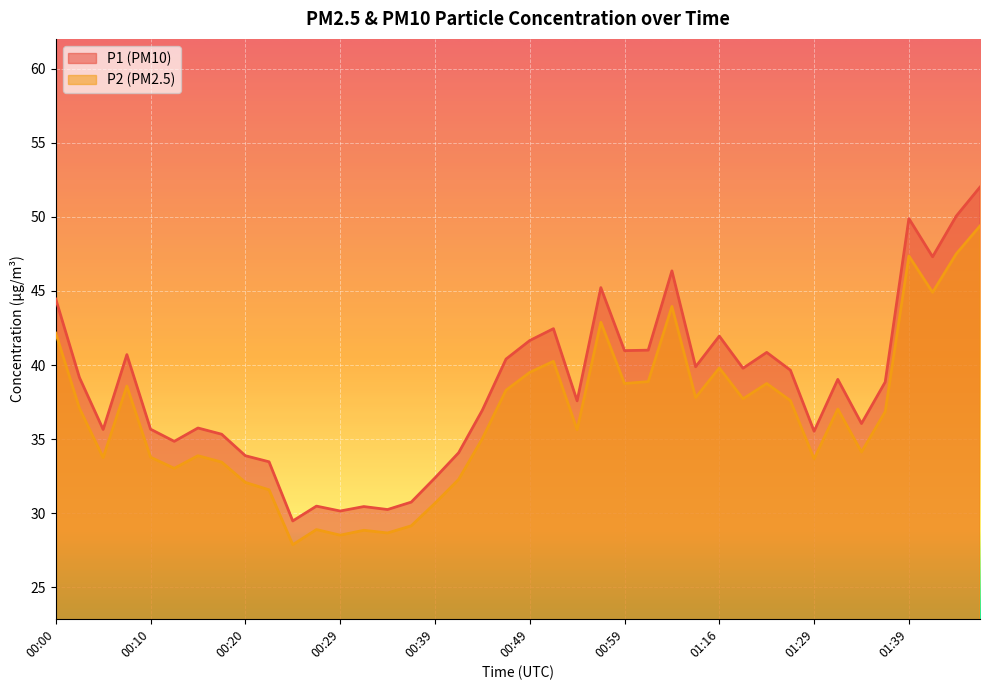

How many data points in P2 are above 37?

20